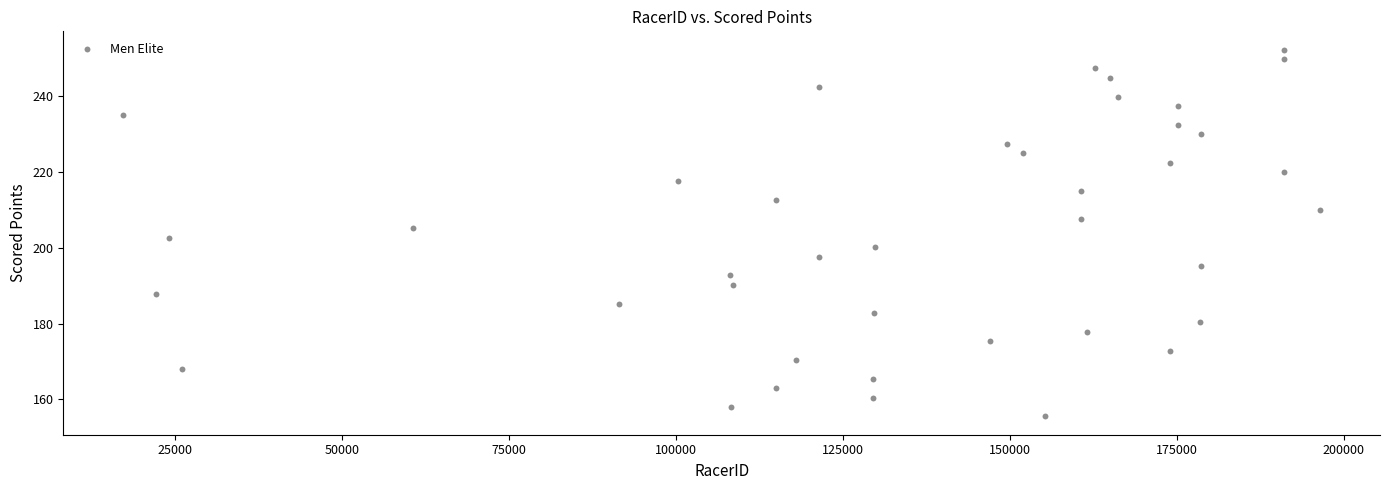

What is the range of Y values (max minus min)?

96.7